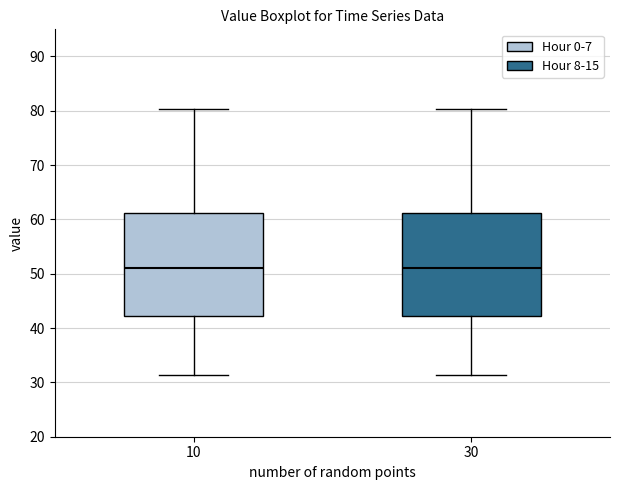

Reading left to right, read every box against the y-axis: the position of its median line, the range the box covers, and the ends of its whiskers. The values are not printed on the chart, so give them approximately, as read against the axis.

10: median 51, box 42 to 61, whiskers 31 to 80
30: median 51, box 42 to 61, whiskers 31 to 80